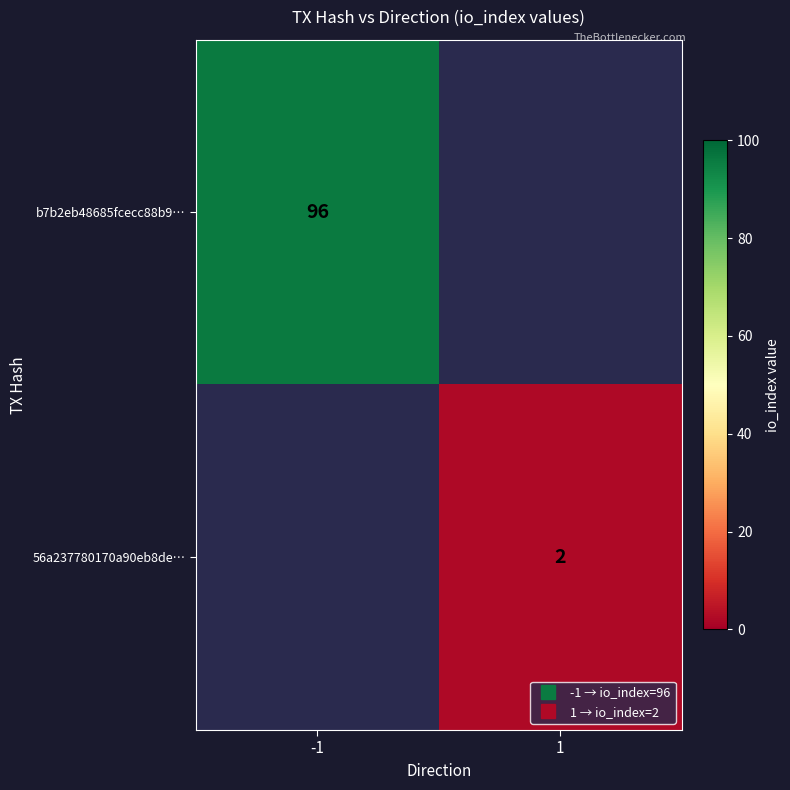

Which category has the lowest value across all series?

1